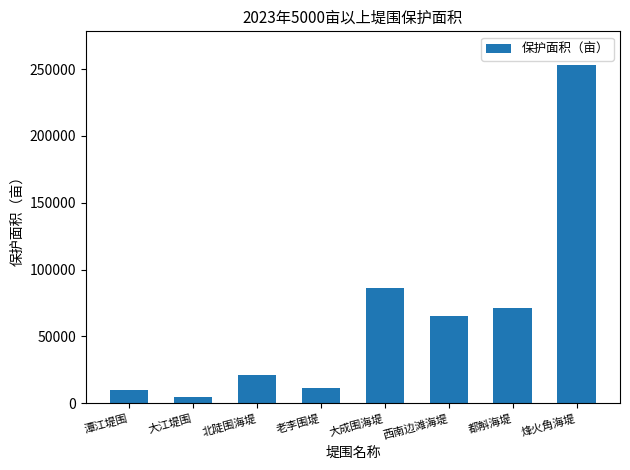

Reading left to right, transcribe all the data shown in this chart.

10000.0	5000.0	21500.0	11488.5	86200.0	65000.0	71000.0	253000.0